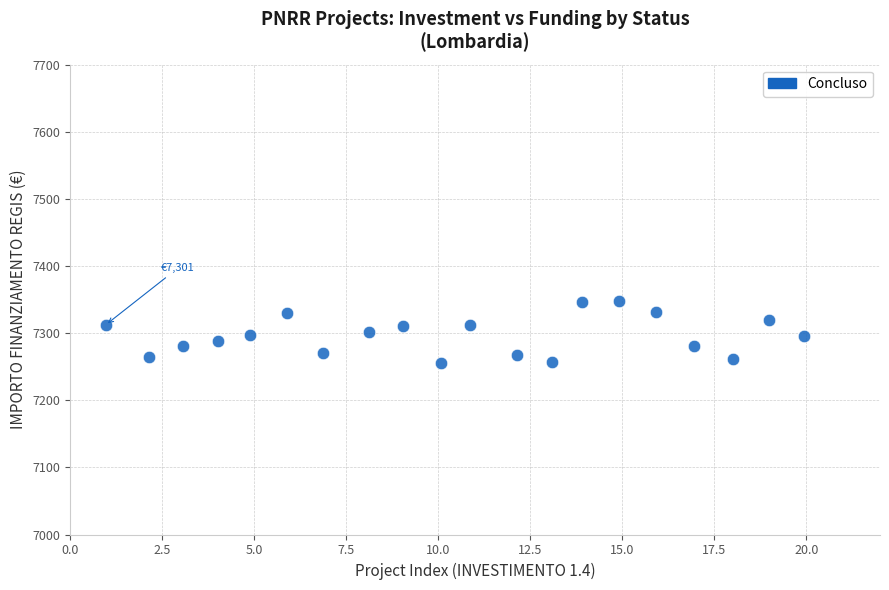

What is the range of X values (max minus min)?

19.0